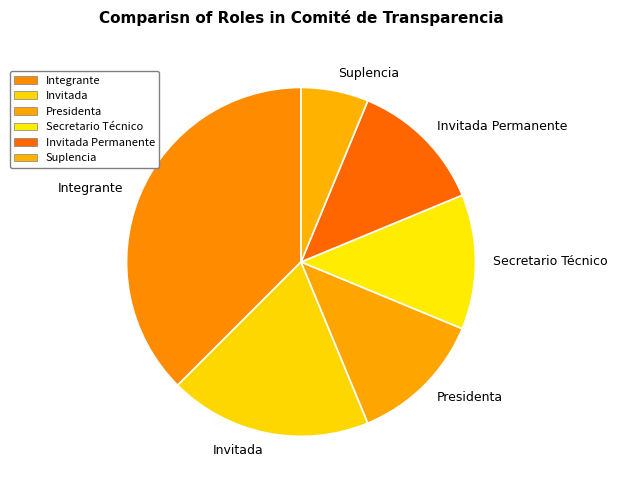

What is the smallest slice in the pie chart?

Suplencia